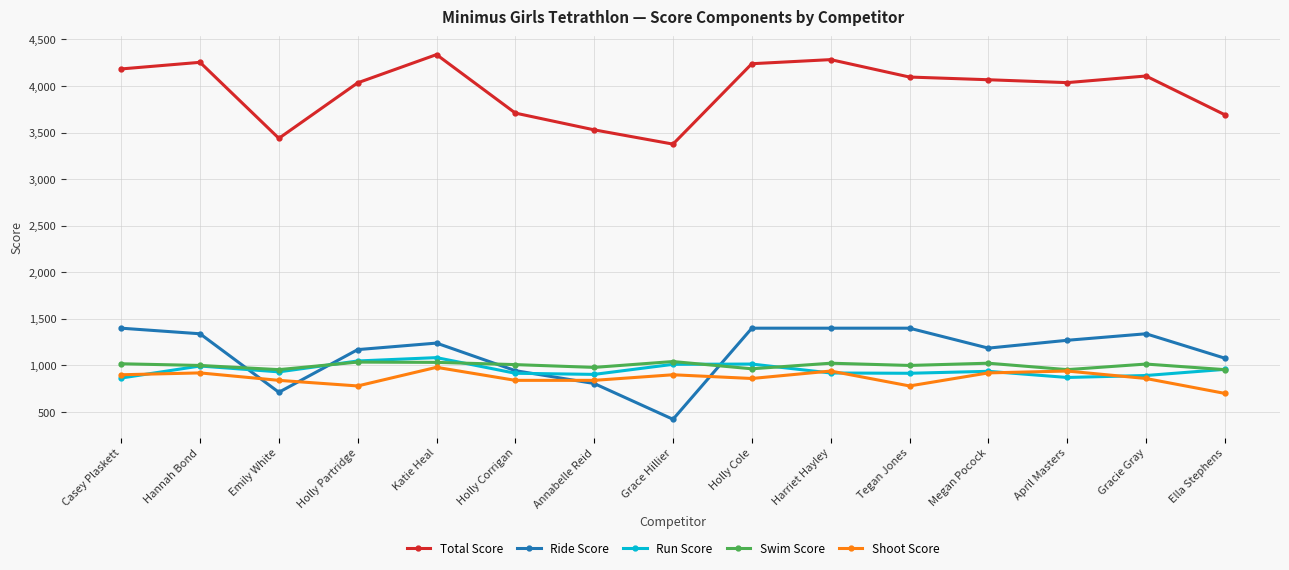

At how many categories does at least one series exceed 2558?

15